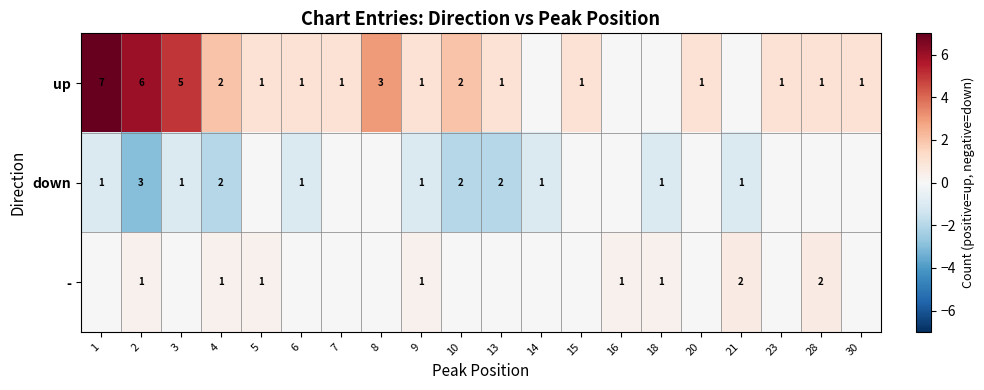

Which has a higher value, 8 or 15?

8